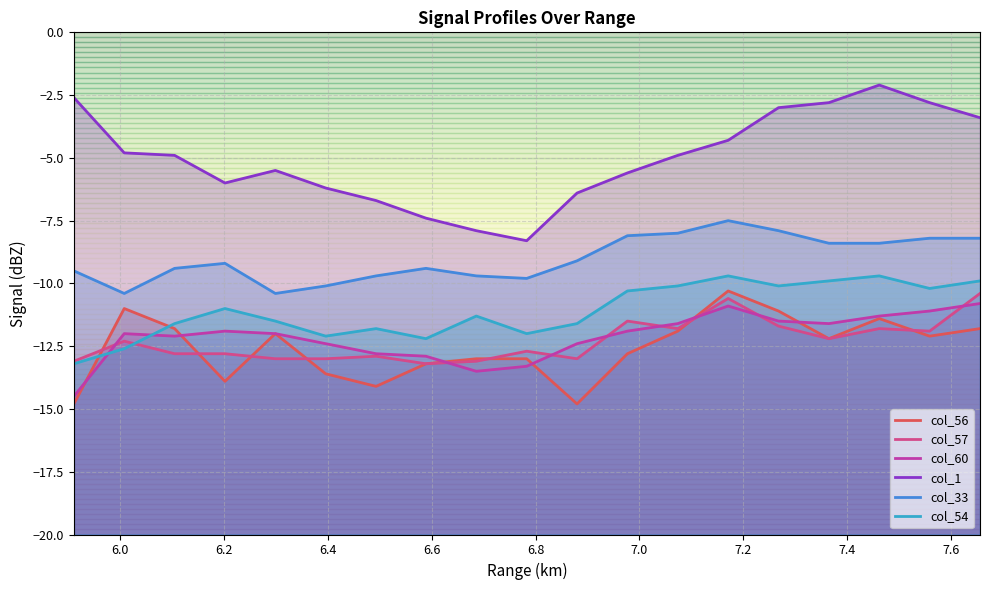

At which label is col_60 closest to -12?

6.0